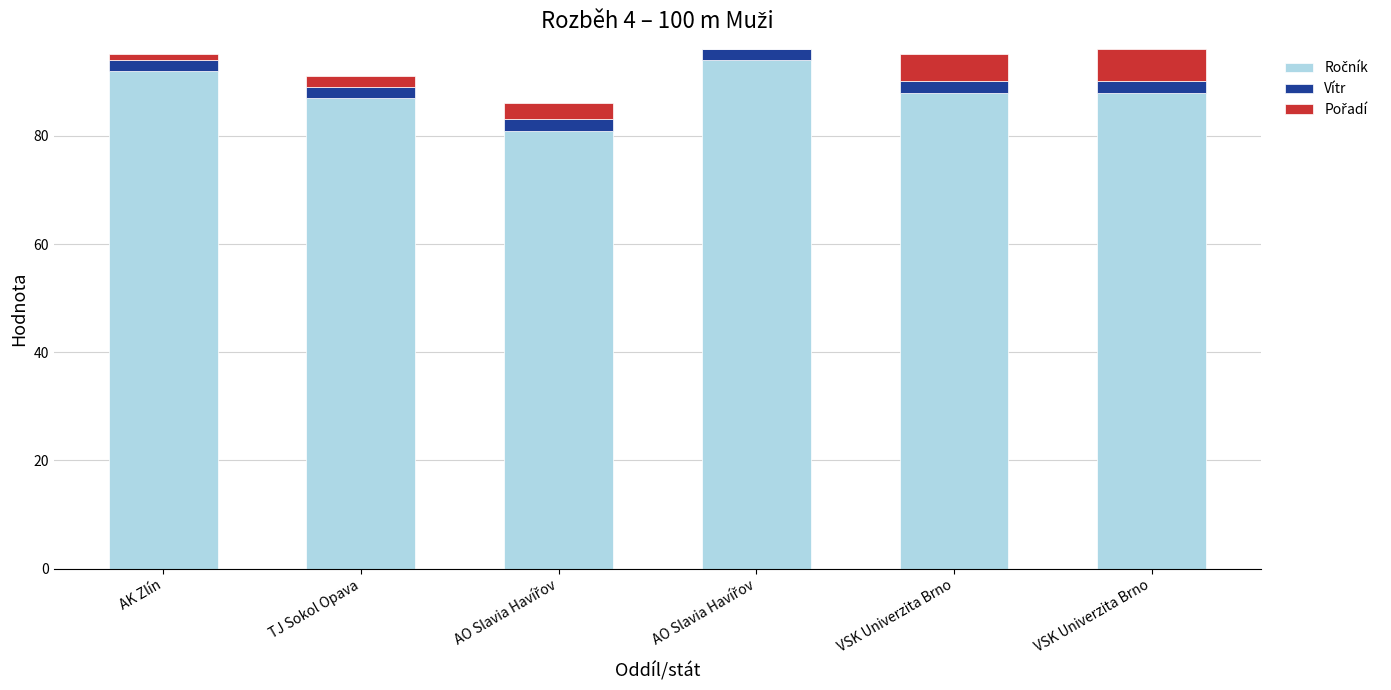

How many distinct data groups are displayed?

3